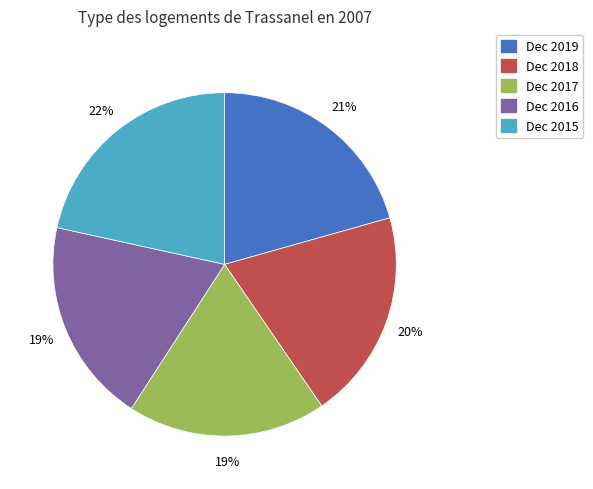

Does Dec 2016 account for over 50% of the chart?

No